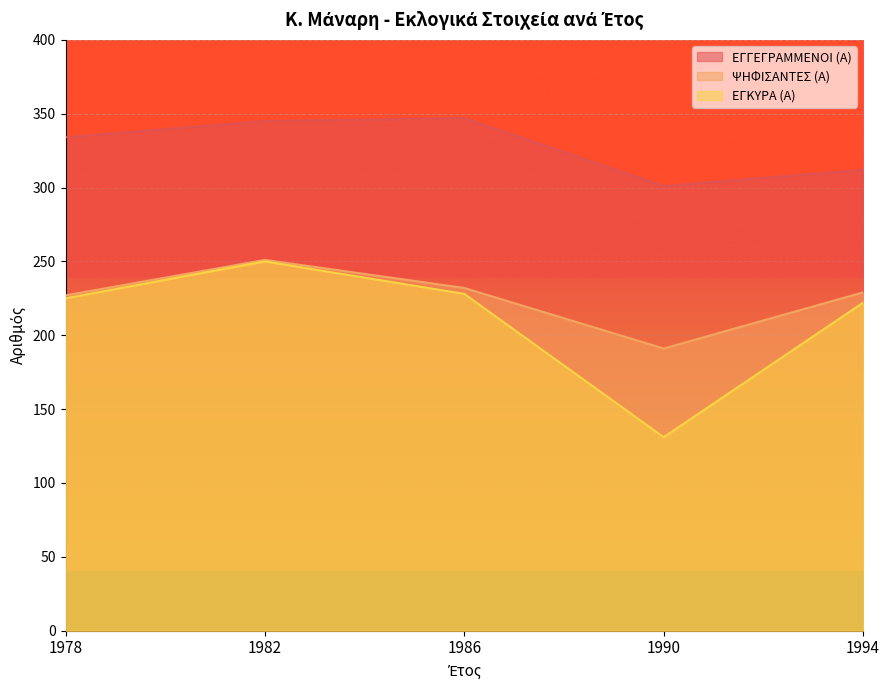

What is the total value across all series at 1978?

786